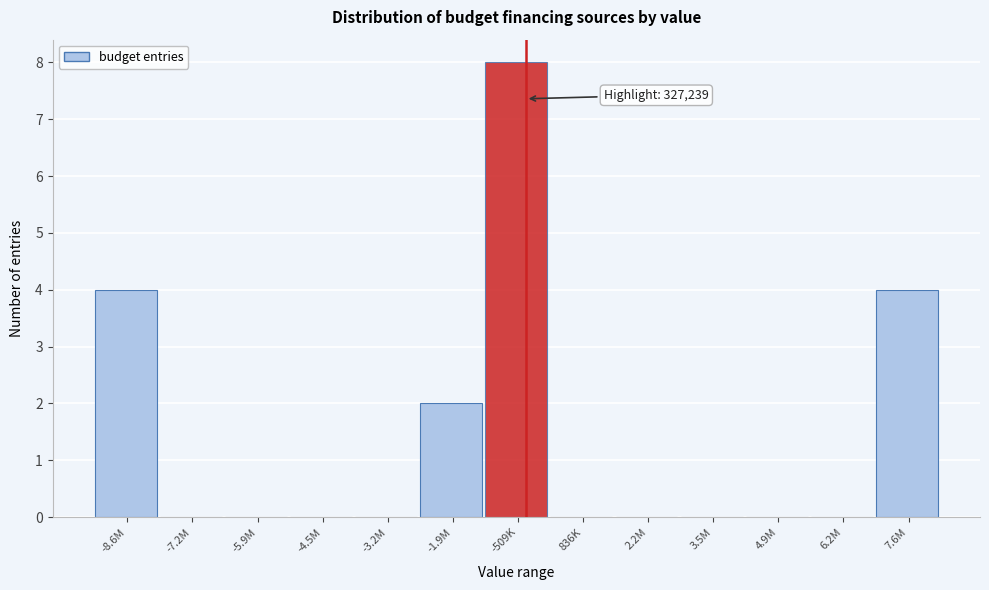

Reading left to right, list all the values displayed in this chart.

-8.6M=4	-7.2M=0	-5.9M=0	-4.5M=0	-3.2M=0	-1.9M=2	-509K=8	836K=0	2.2M=0	3.5M=0	4.9M=0	6.2M=0	7.6M=4